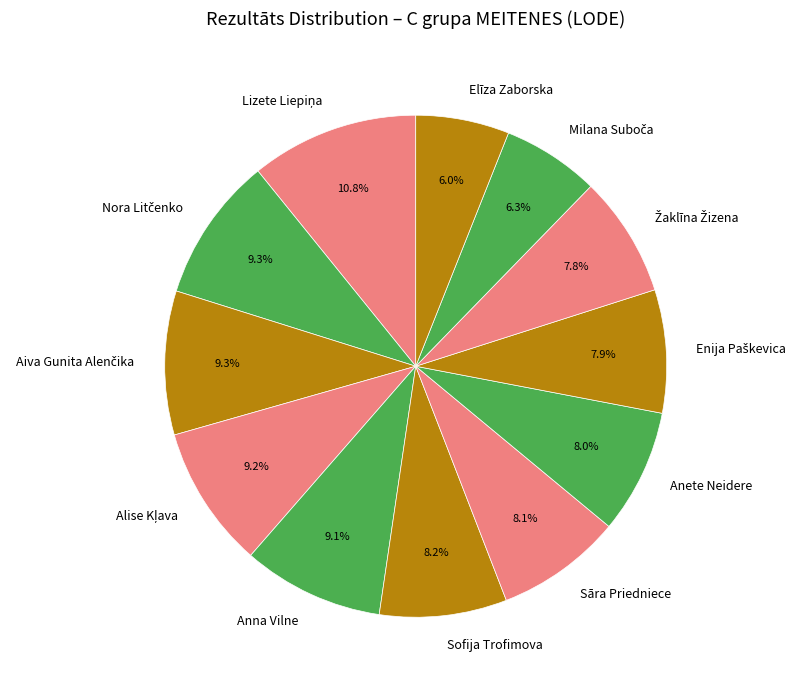

Between Anna Vilne and Sāra Priedniece, which is larger?

Anna Vilne